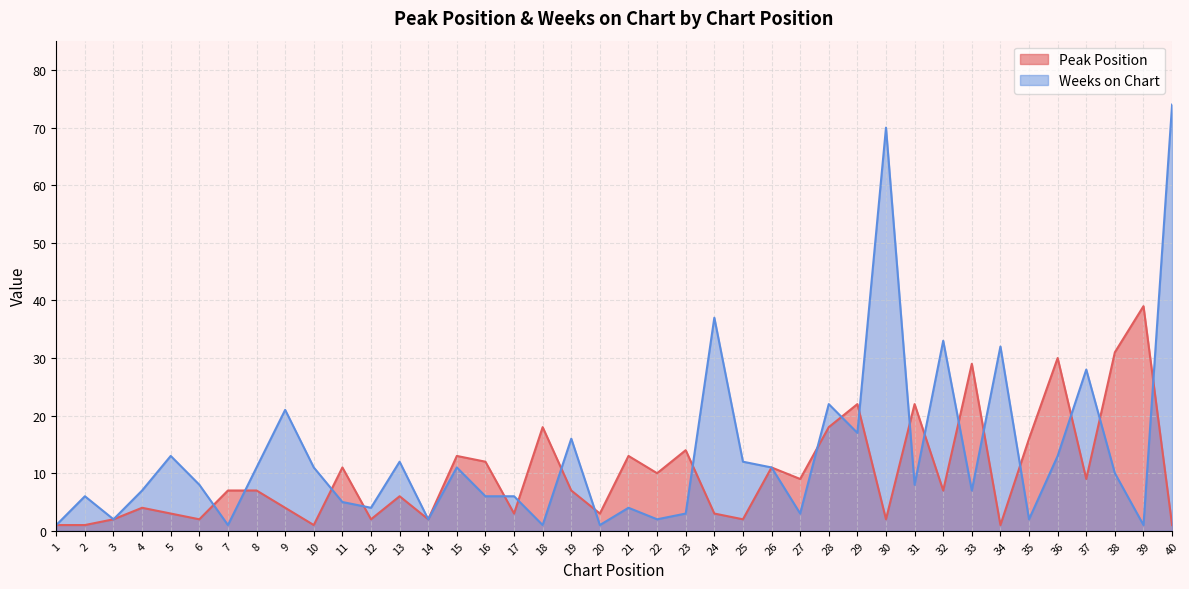

Which series has the widest spread of values?

Weeks on Chart